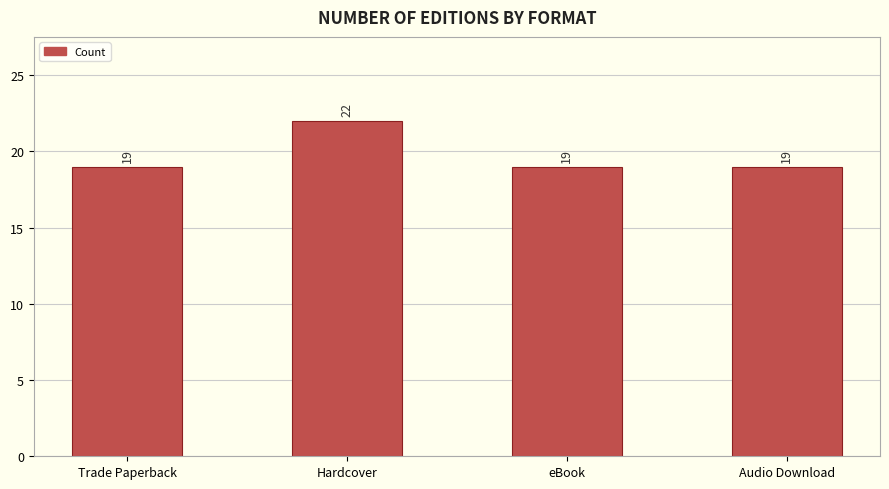

What is the value of the 2nd bar from the left?

22